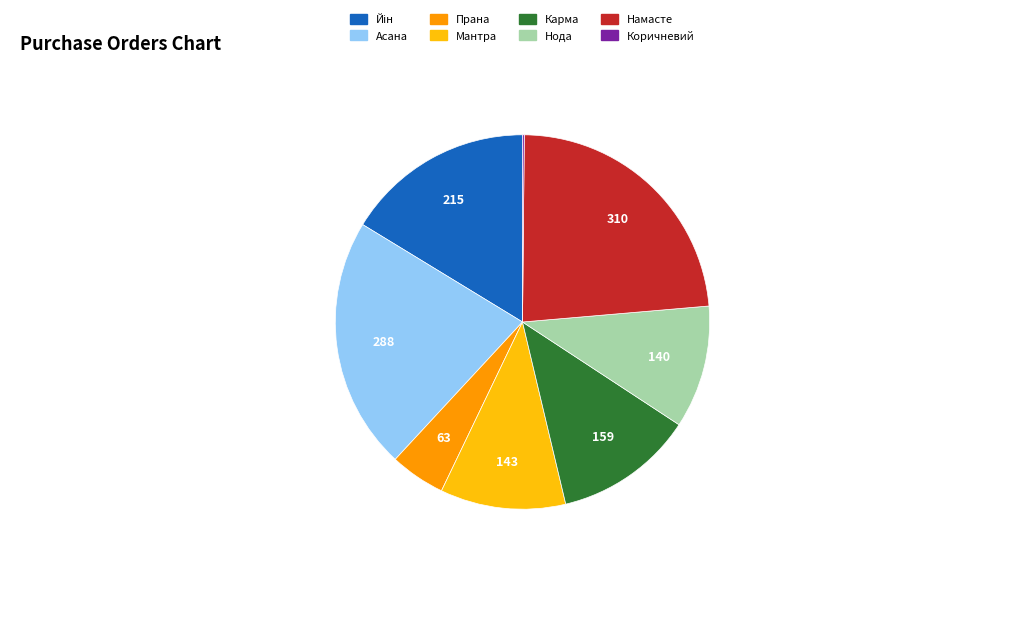

Combined, do Карма and Асана account for over 50%?

No